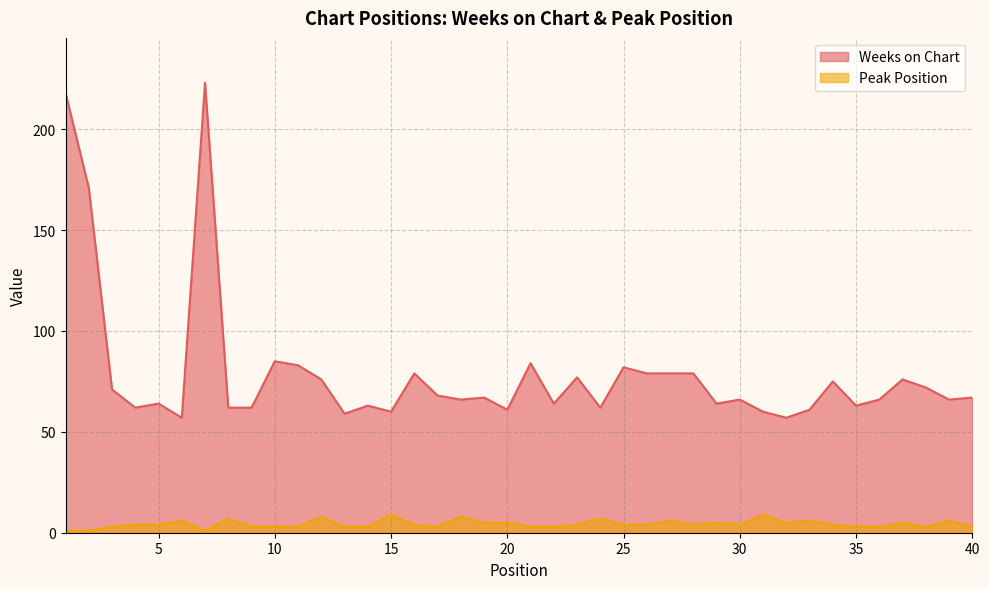

Is it true that Peak Position equals 4 at 34?

True